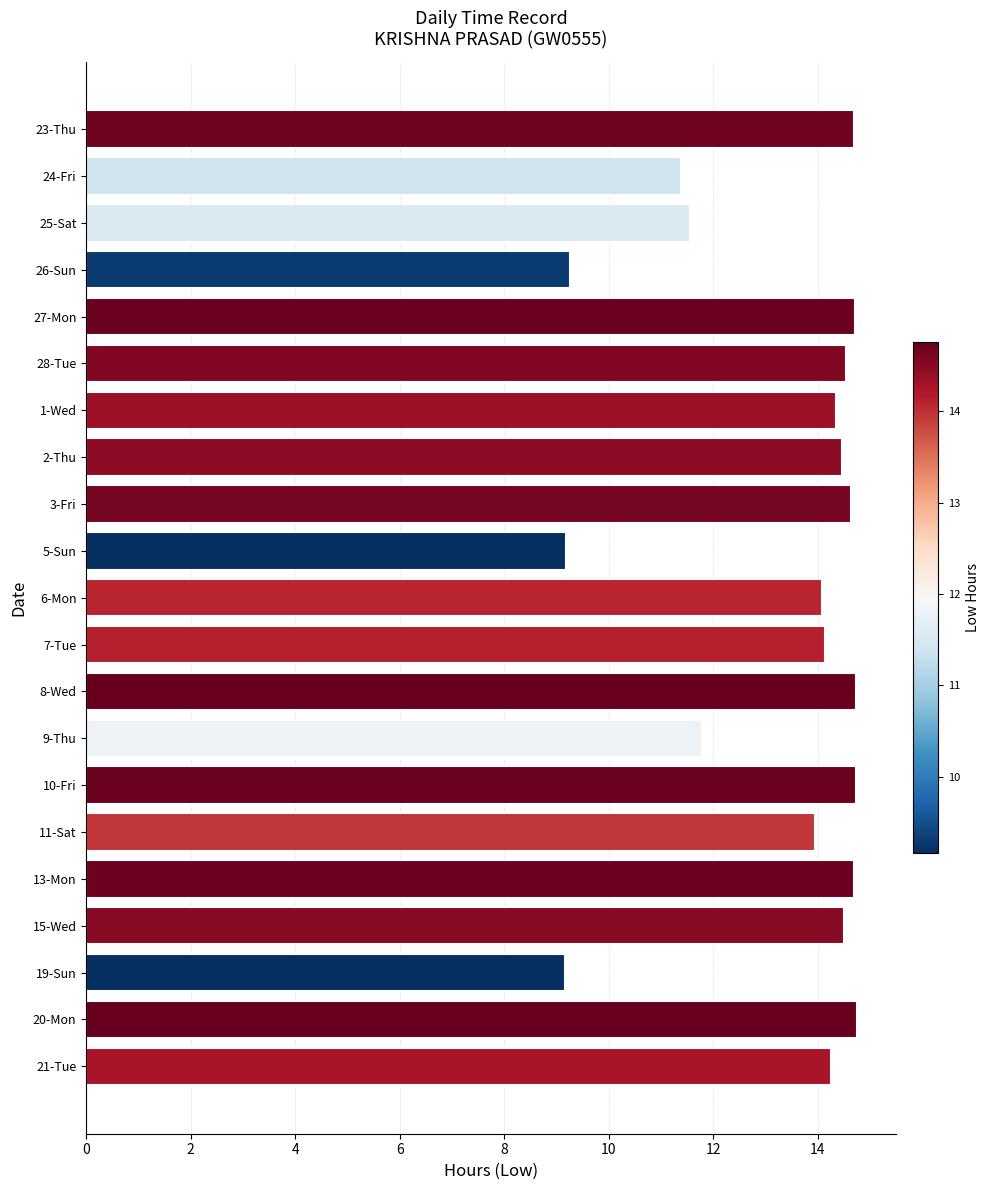

How many data points does each series have?

21